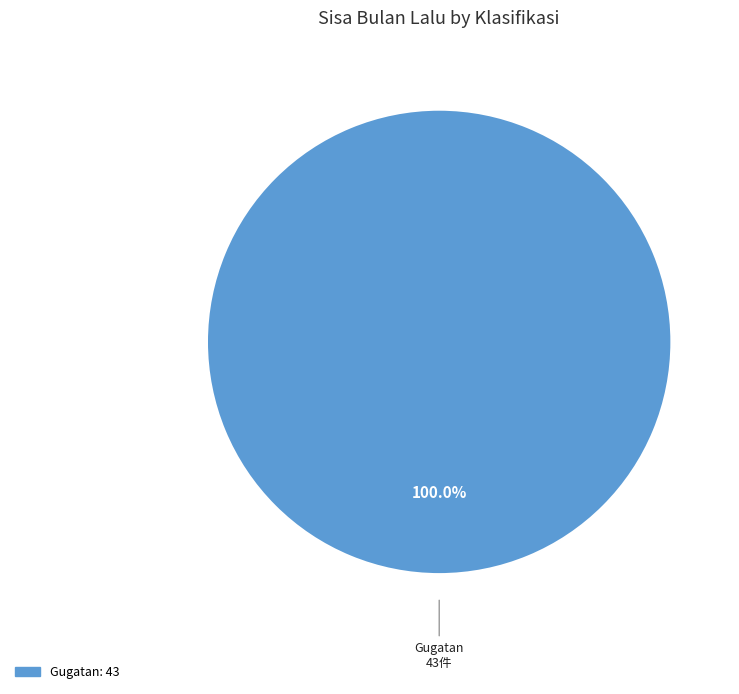

Is there any slice that represents more than half of the pie?

Yes